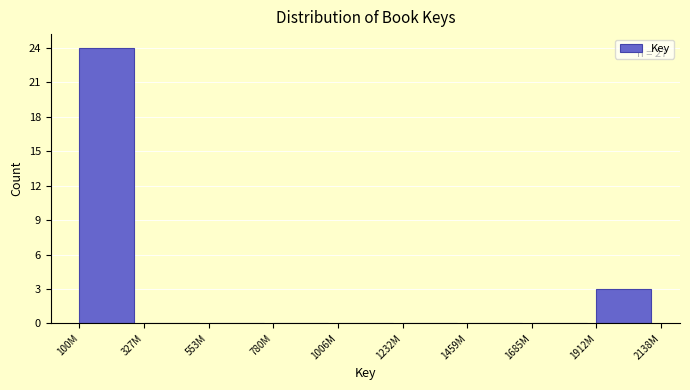

Reading left to right, transcribe all the data shown in this chart.

100M=24	327M=0	553M=0	780M=0	1006M=0	1232M=0	1459M=0	1685M=0	1912M=3